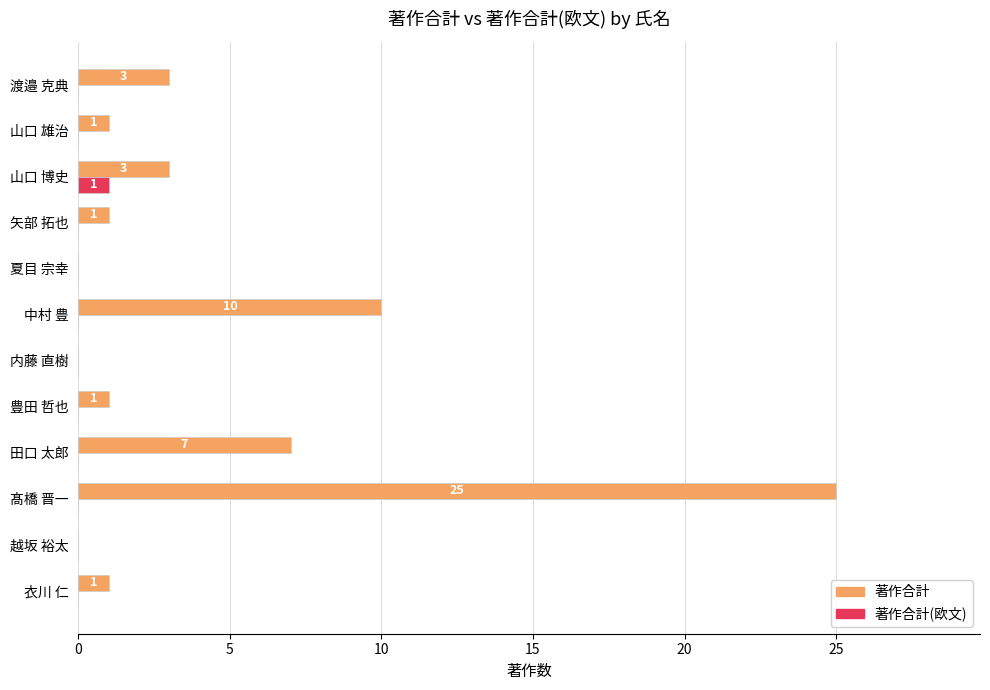

How many data points does each series have?

12